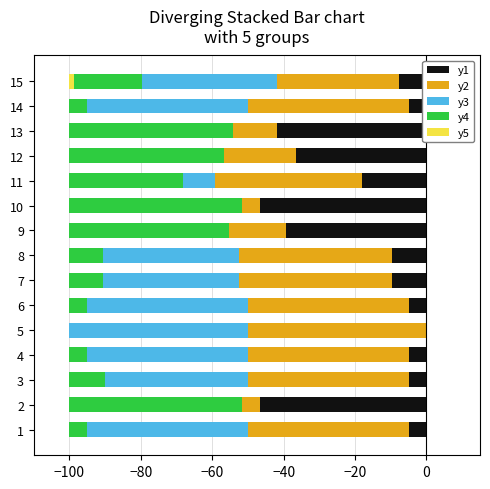

Count the number of data series in this chart.

5